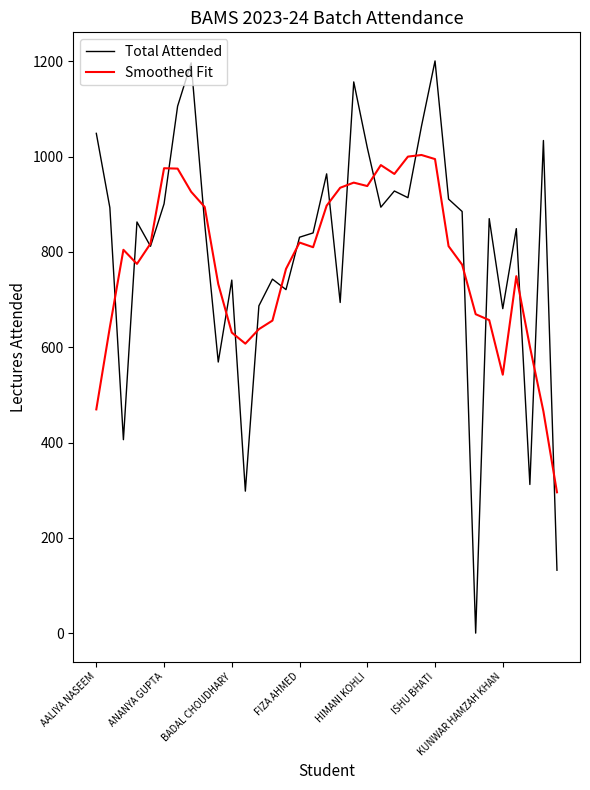

List the series in order of their peak value, highest first.

Total Attended, Smoothed Fit